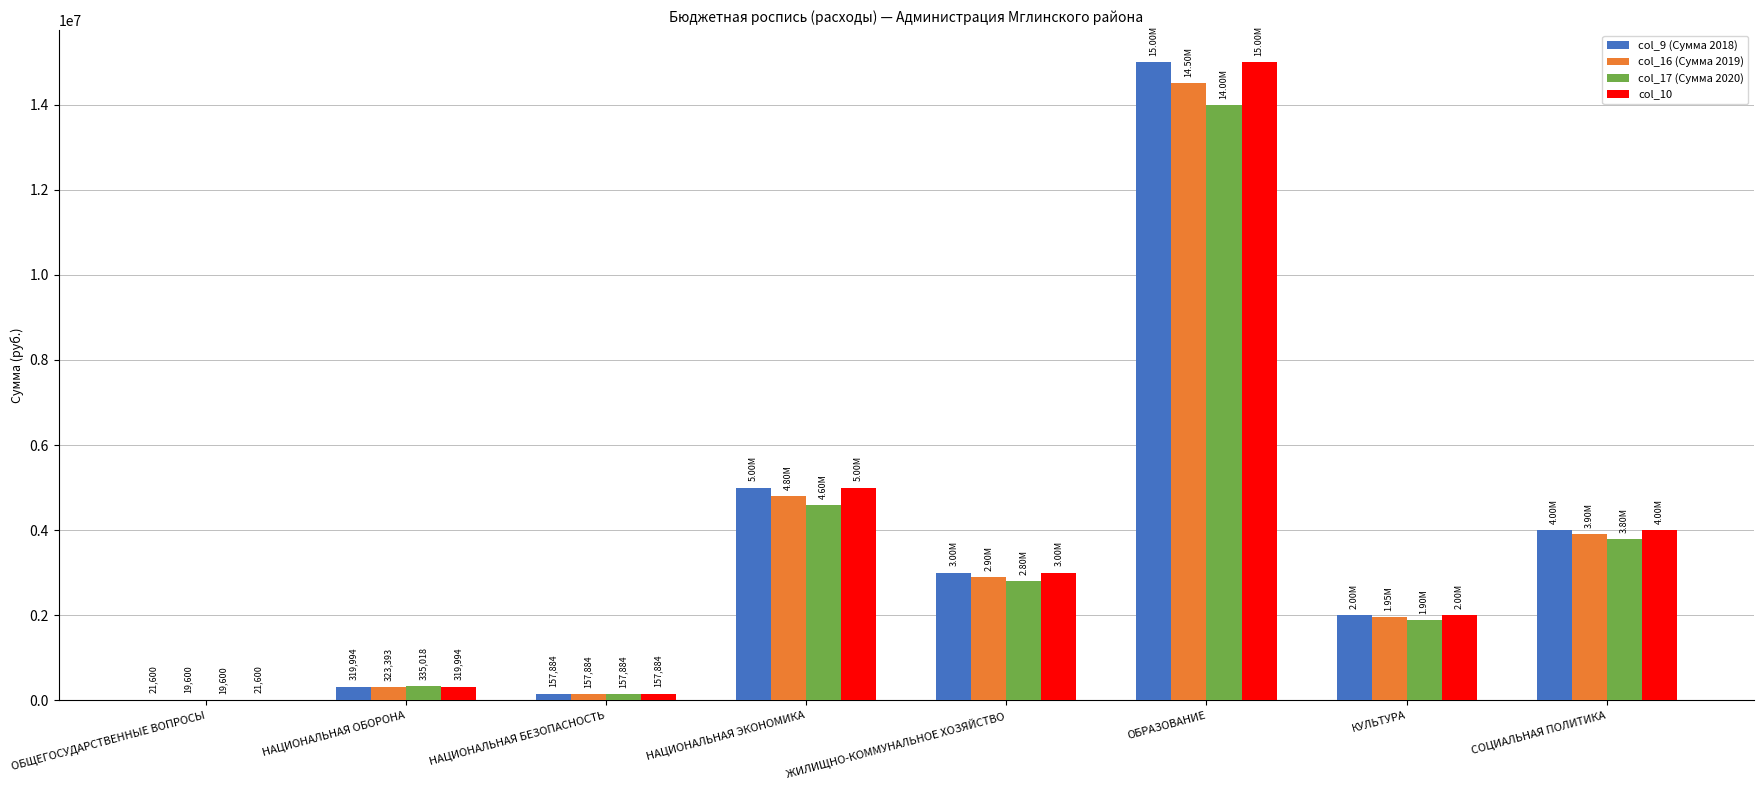

Which category has the highest value in the col_9 (Сумма 2018) series?

ОБРАЗОВАНИЕ